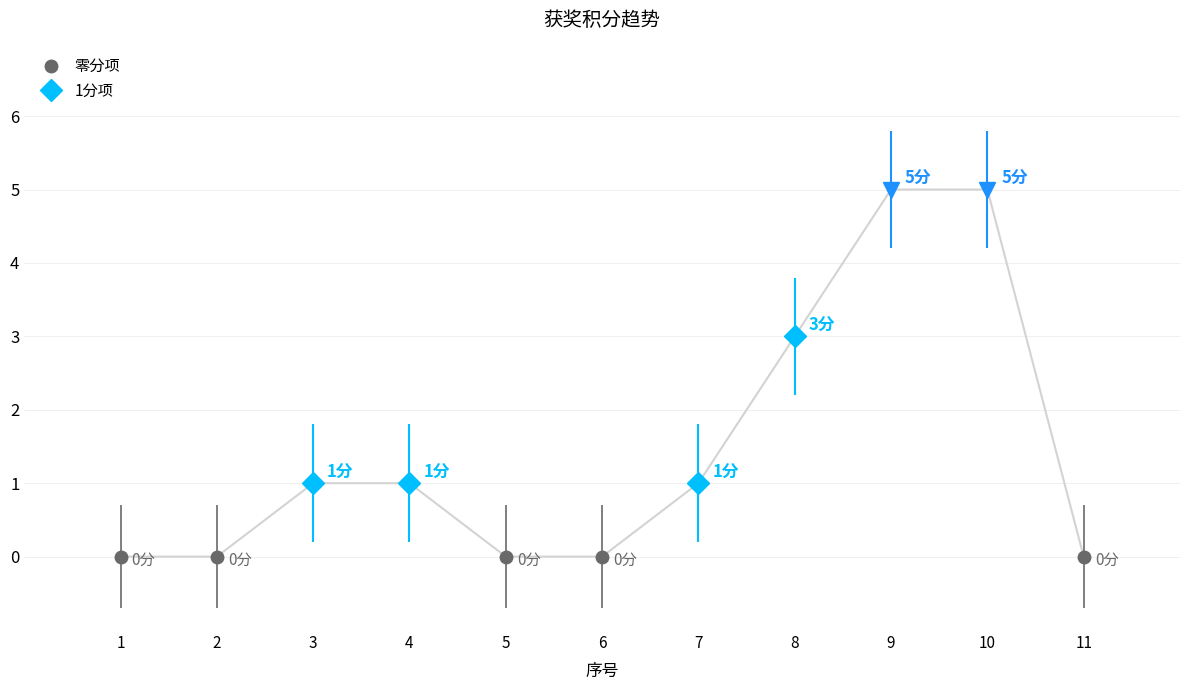

At which label does the data first exceed 1?

8